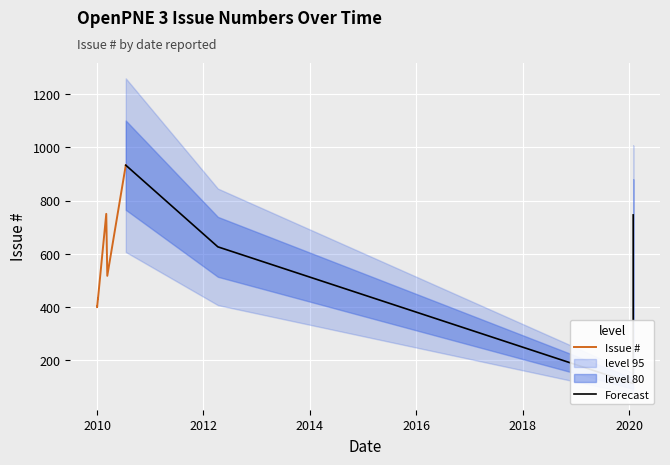

Which category has the lowest value across all series?

2020-01-29